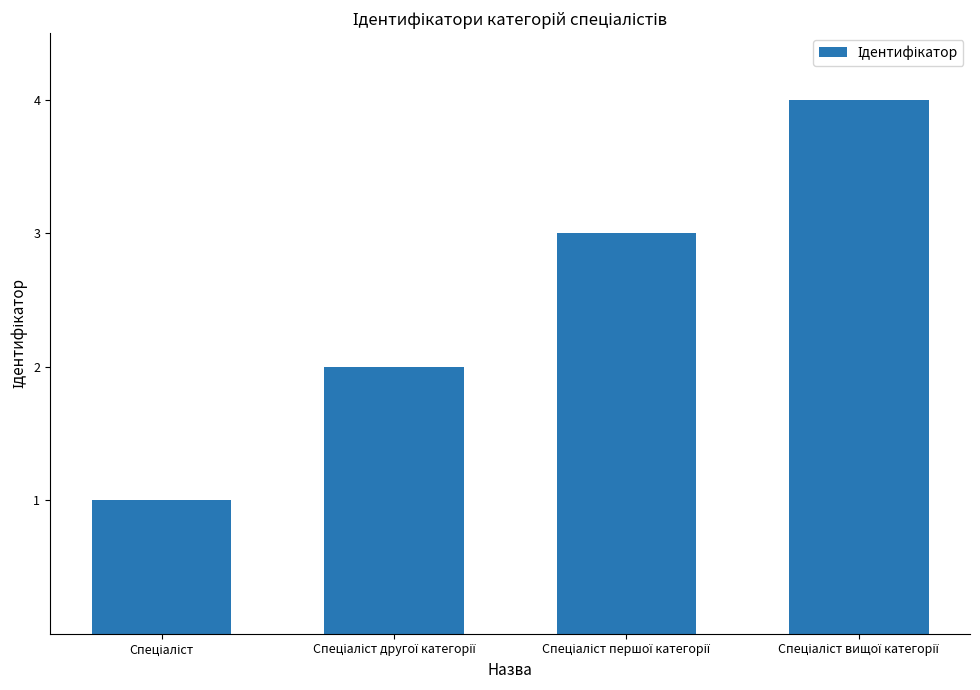

Count the number of categories in the chart.

4